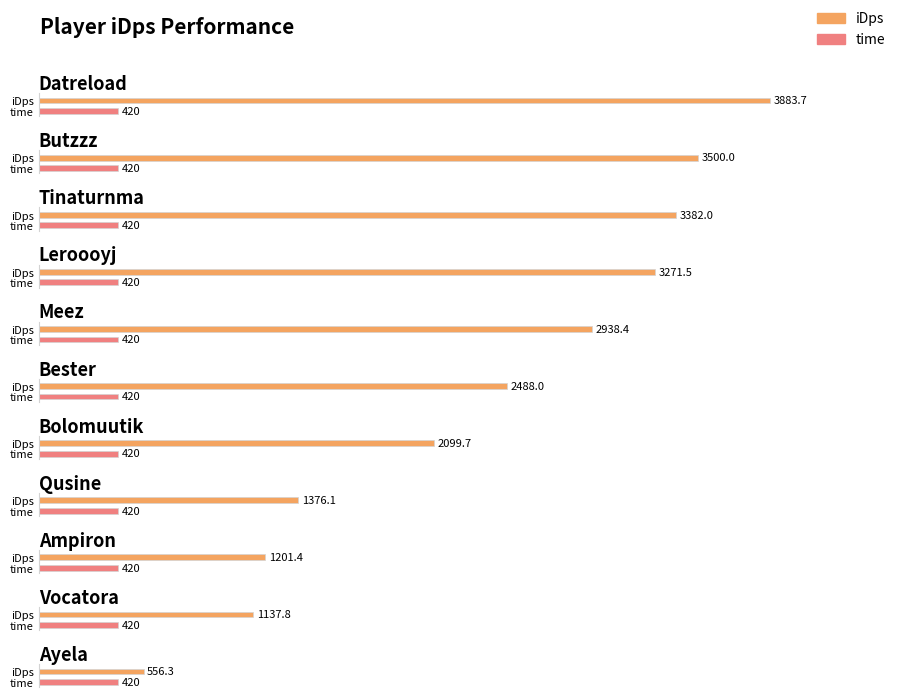

How many categories are shown in the chart?

11